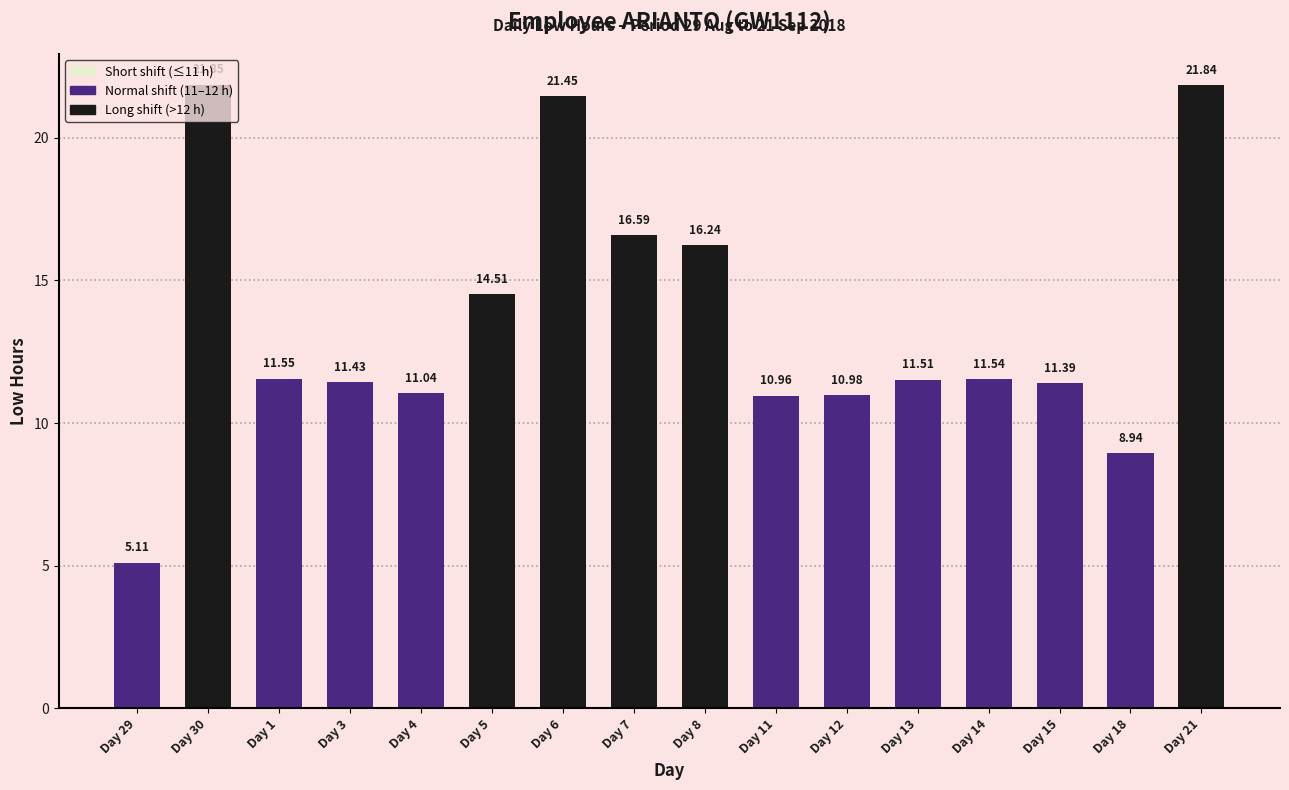

The chart shows a value of 11.6 at Day 1. True or false?

True